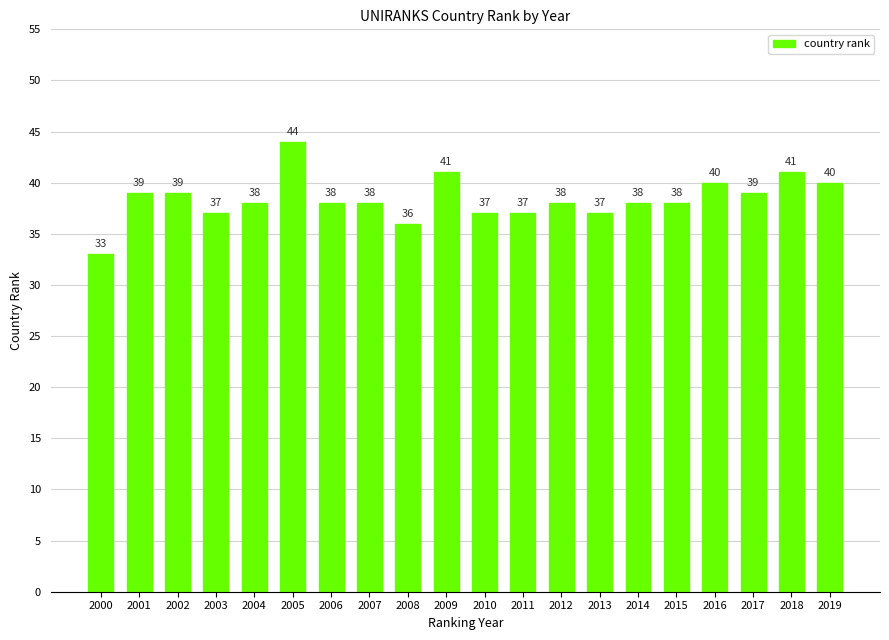

What is the minimum value shown in the chart?

33